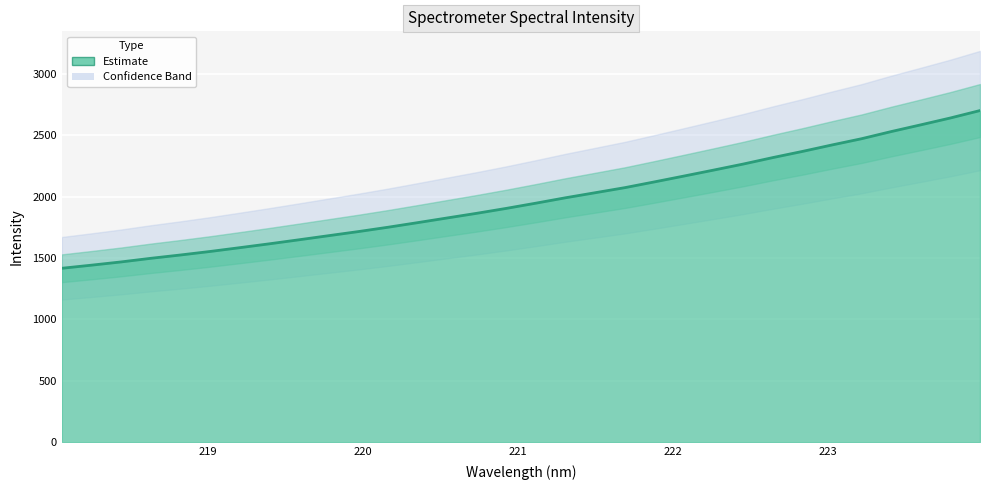

True or false: there are more than 2 points higher than both neighbors.

False